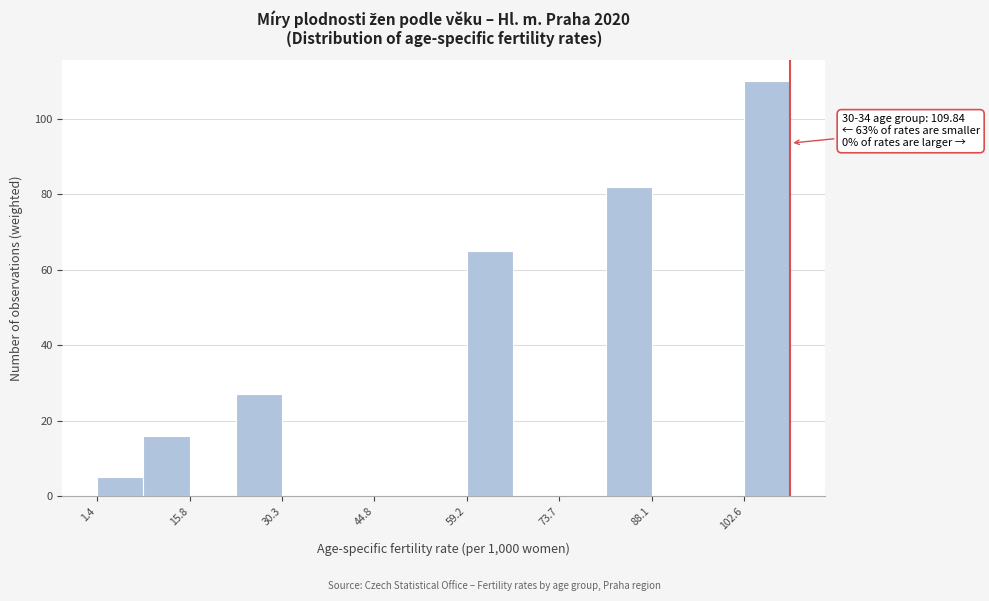

Read against the x-axis, roughly where is the centre of the tallest bar?

106